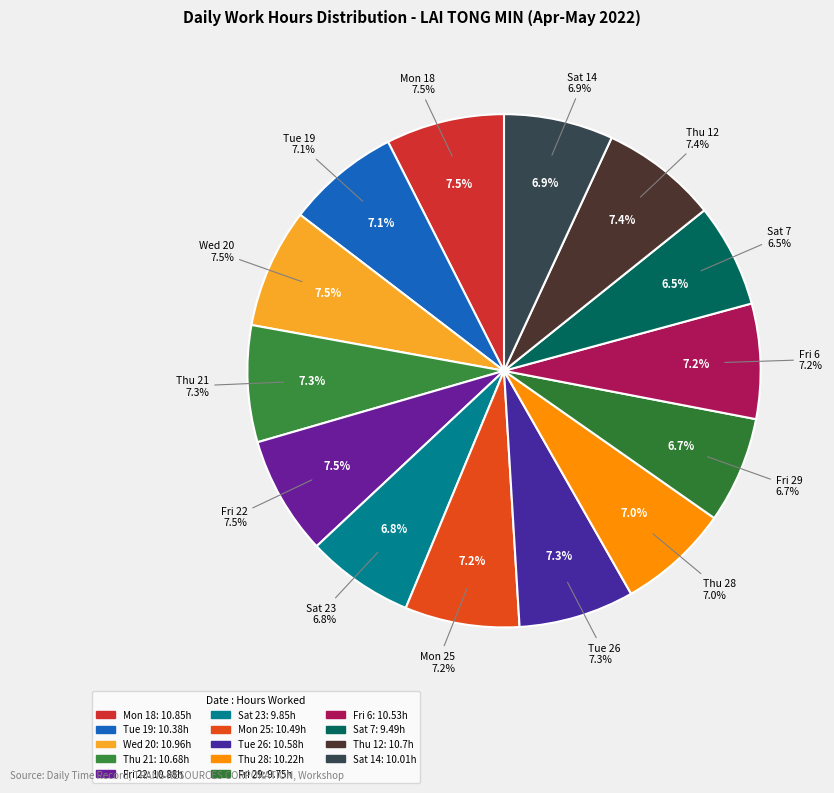

Which category has the smallest portion of the pie?

Sat 7